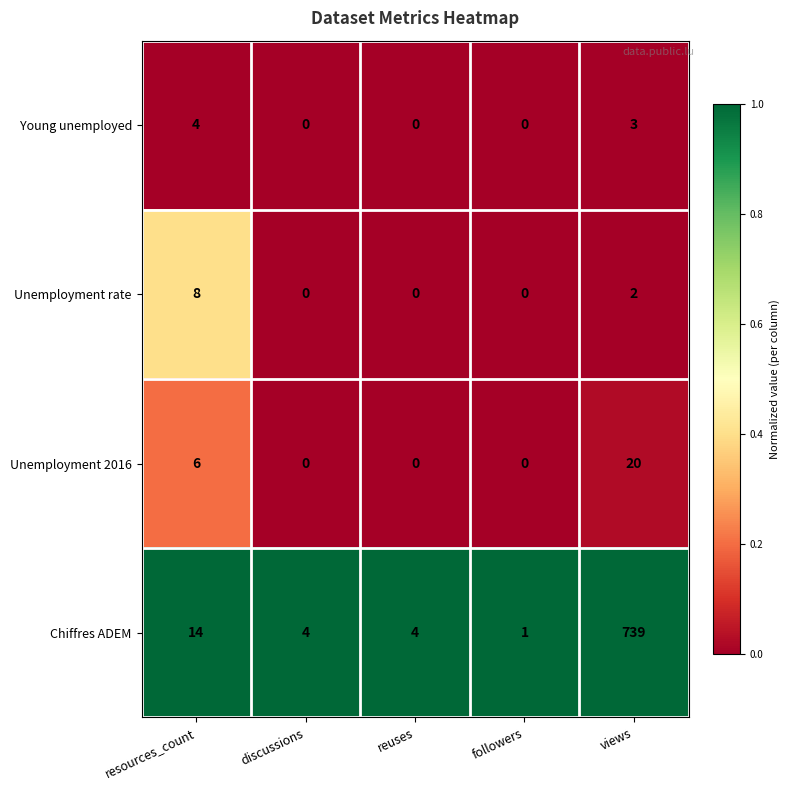

List the series in order of their peak value, lowest first.

Young unemployed, Unemployment rate, Unemployment 2016, Chiffres ADEM